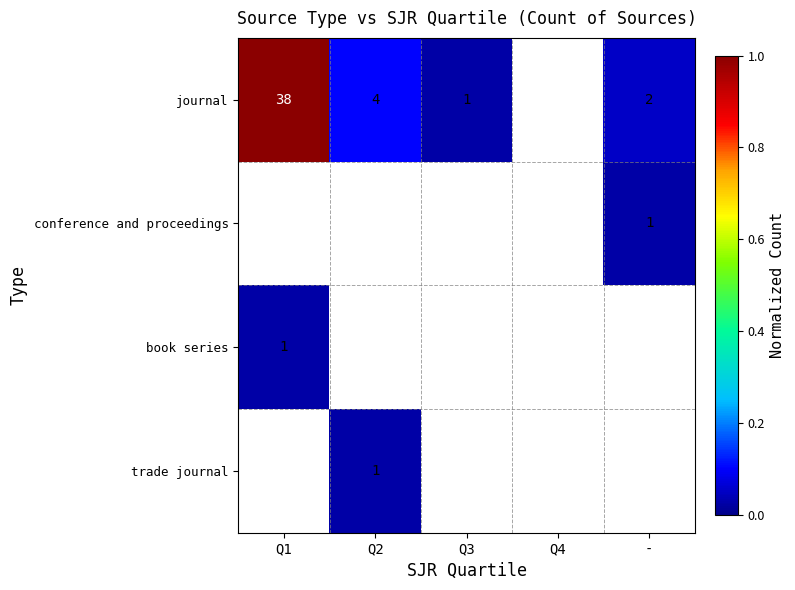

True or false: conference and proceedings has a value of 2 at -.

False